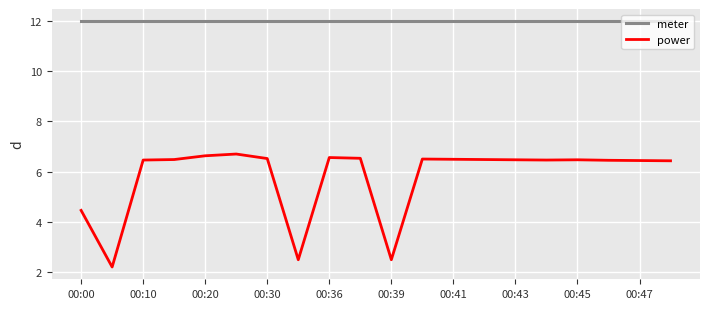

What is the sum of all power values?

115.7